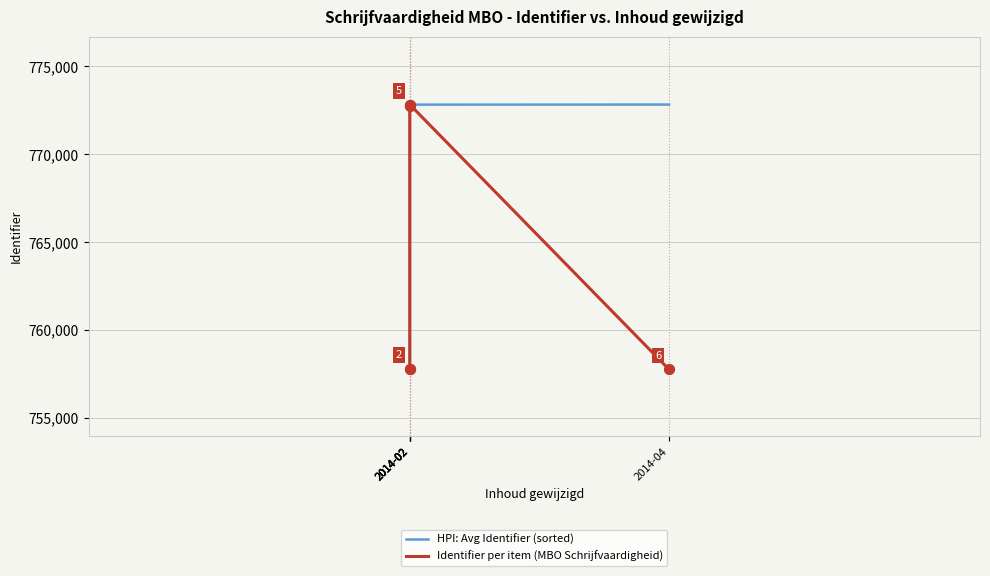

Which series has the largest Y range (max minus min)?

HPI: Avg Identifier (sorted)